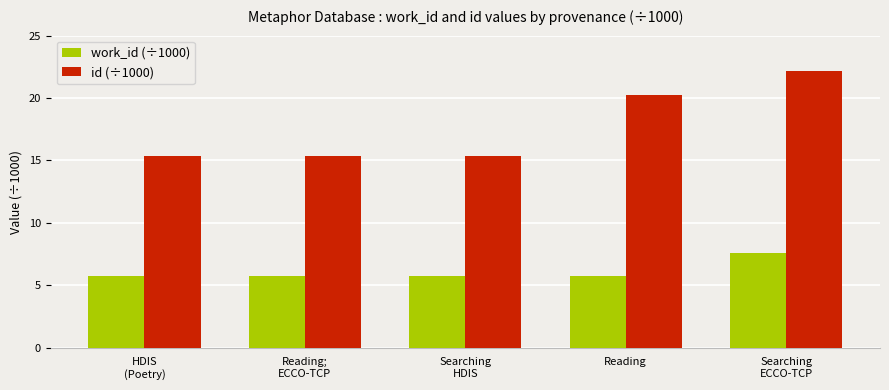

The id (÷1000) series shows 15.4 at Reading;
ECCO-TCP. True or false?

True